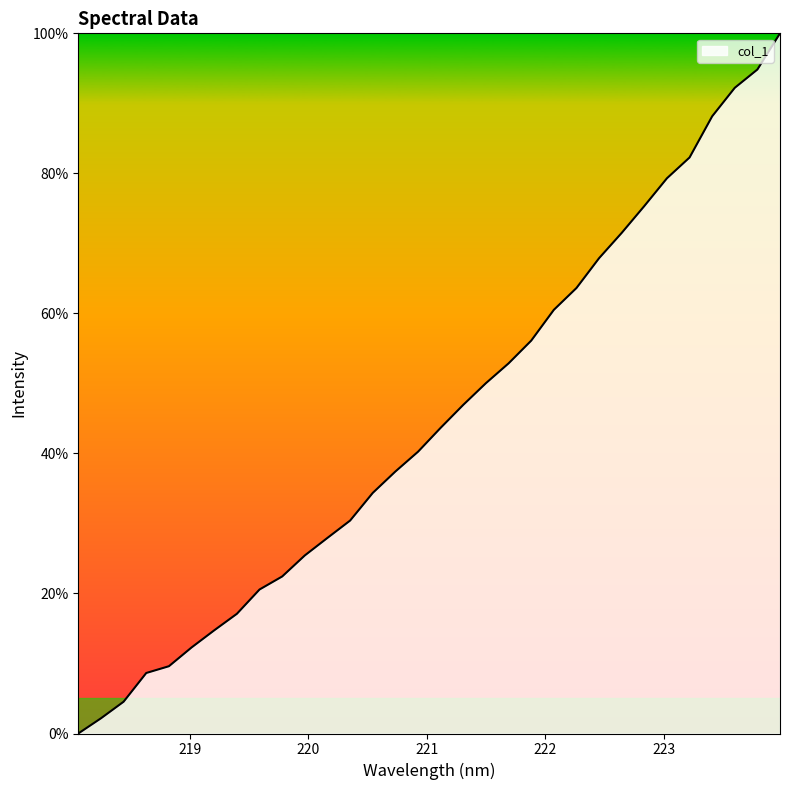

True or false: the data has more than 0 interior local peaks.

False